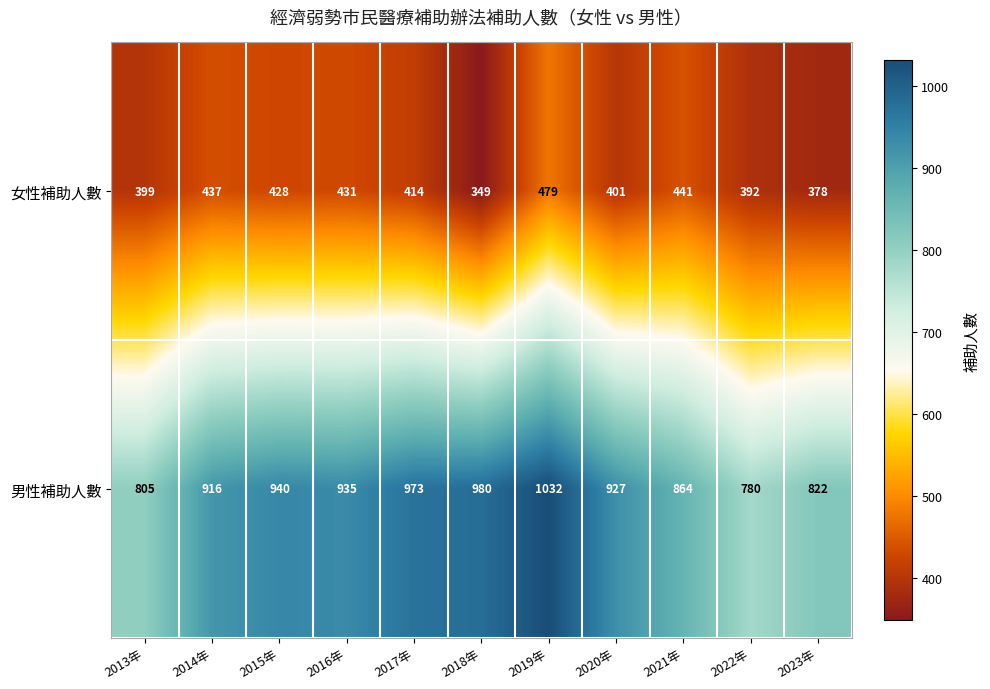

The value of 女性補助人數 at 2017年 is 414. True or false?

True